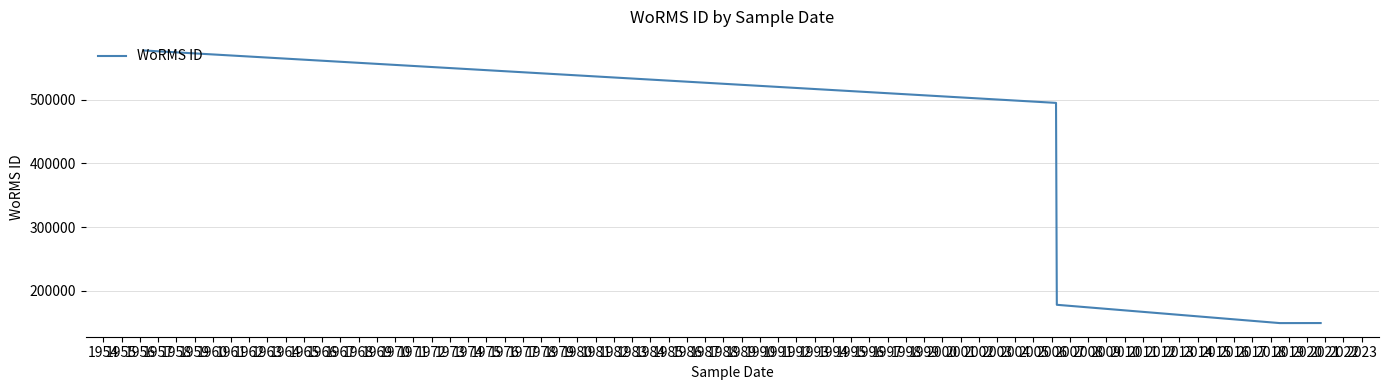

What is the difference between the maximum and minimum values?

428379